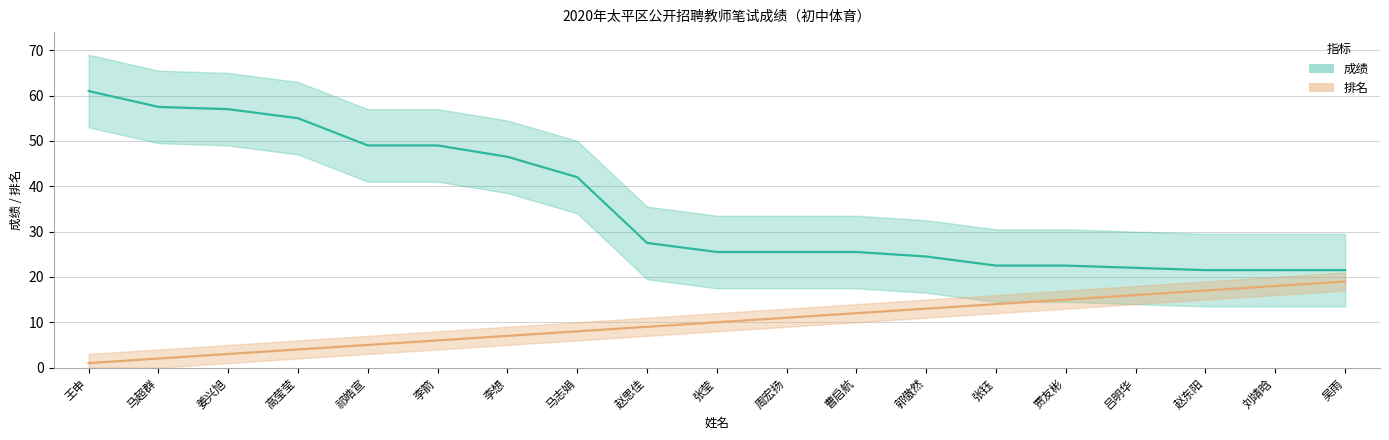

The value of 排名 at 郭傲然 is 18.6. True or false?

False